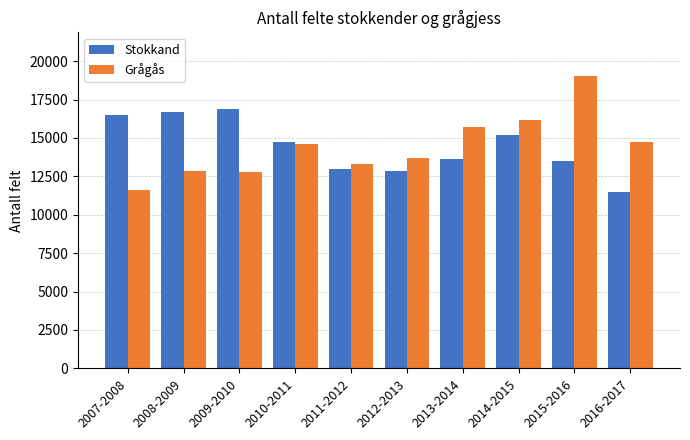

At 2016-2017, list the series in order from largest to smallest.

Grågås, Stokkand